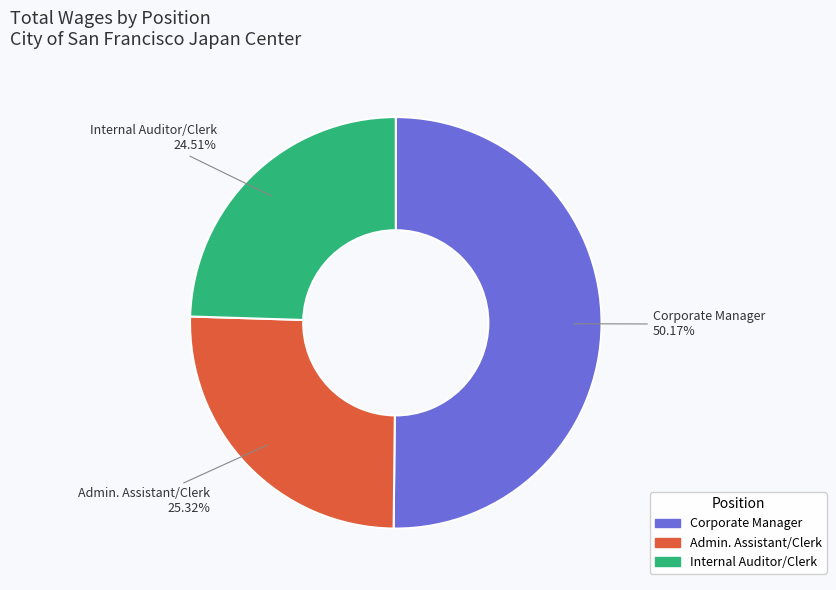

Does Internal Auditor/Clerk represent more than half of the total?

No